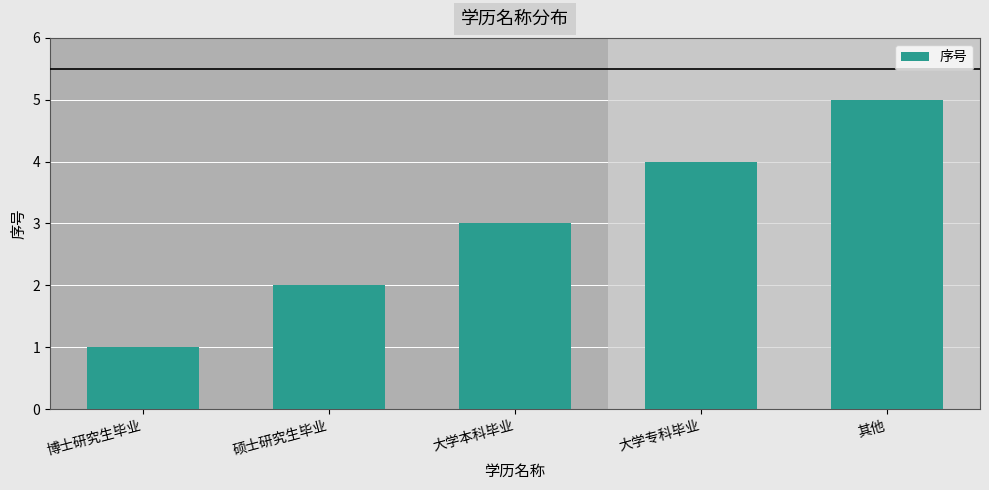

Where is the data nearest to the value 3?

大学本科毕业